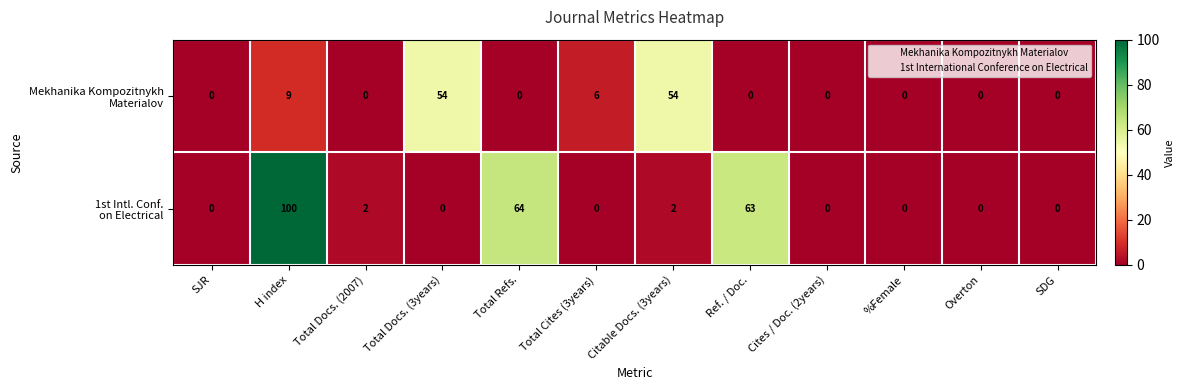

What is the spread (max minus min) of values at Ref. / Doc.?

63